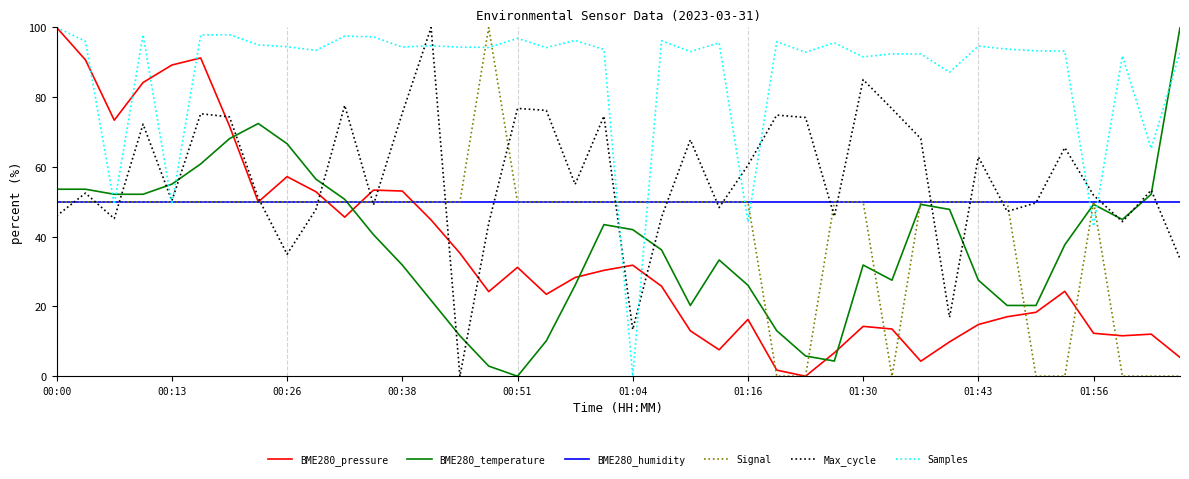

Which series has the largest total across all categories?

Samples